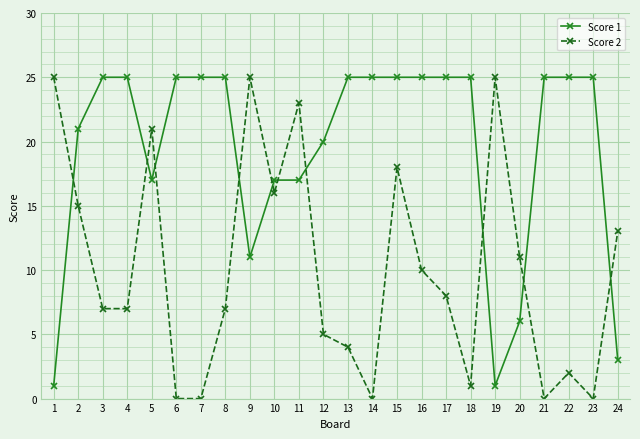

List the series in order of their overall mean, lowest first.

Score 2, Score 1